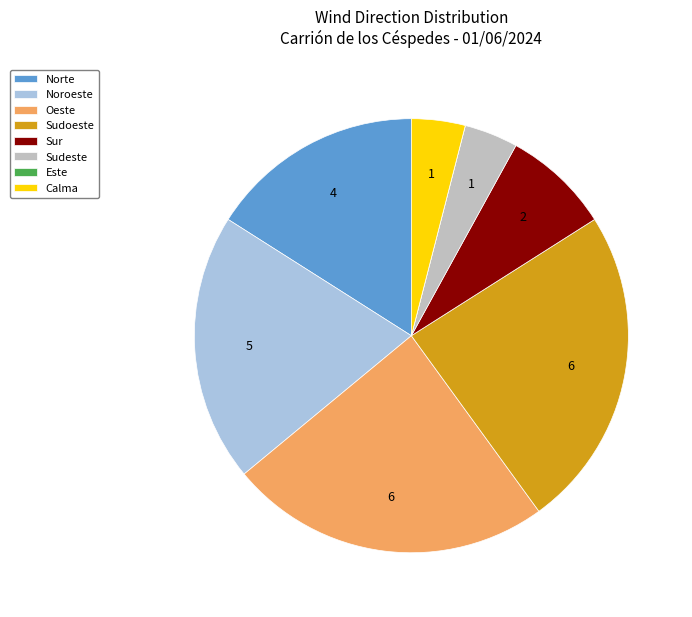

Do Sudoeste and Norte together represent more than half of the pie?

No